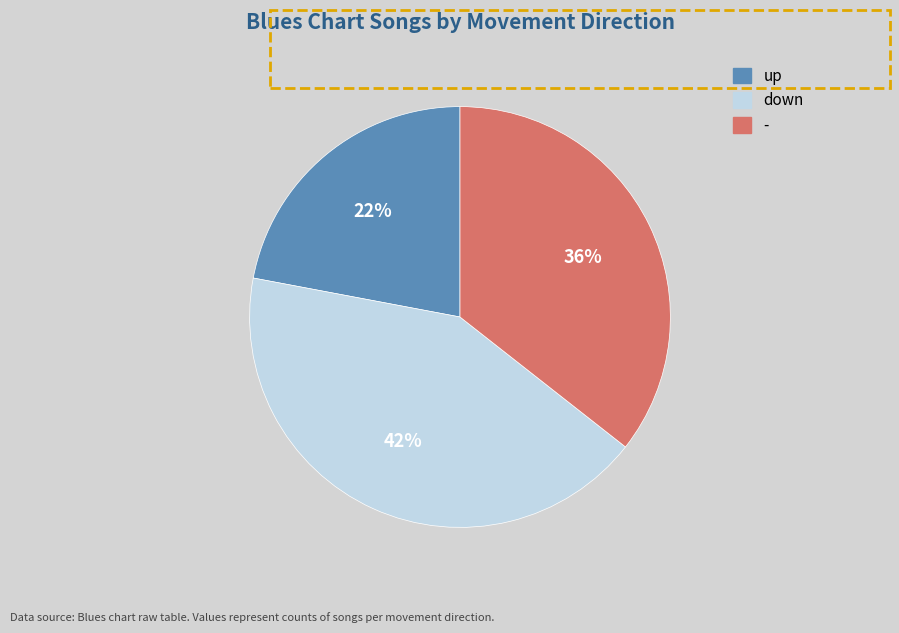

Approximately how many times larger is the value at up compared to down?

0.5